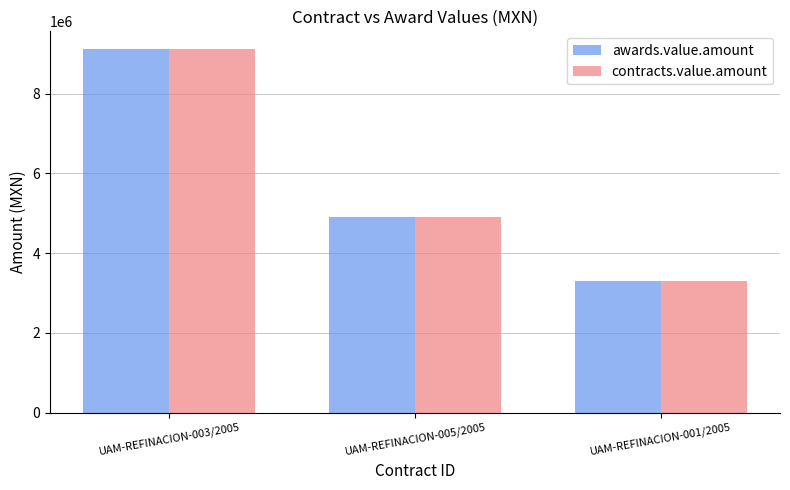

Reading left to right, extract all data points from this chart.

awards.value.amount: UAM-REFINACION-003/2005=9108000	UAM-REFINACION-005/2005=4900000	UAM-REFINACION-001/2005=3295652
contracts.value.amount: UAM-REFINACION-003/2005=9108000	UAM-REFINACION-005/2005=4900000	UAM-REFINACION-001/2005=3295652